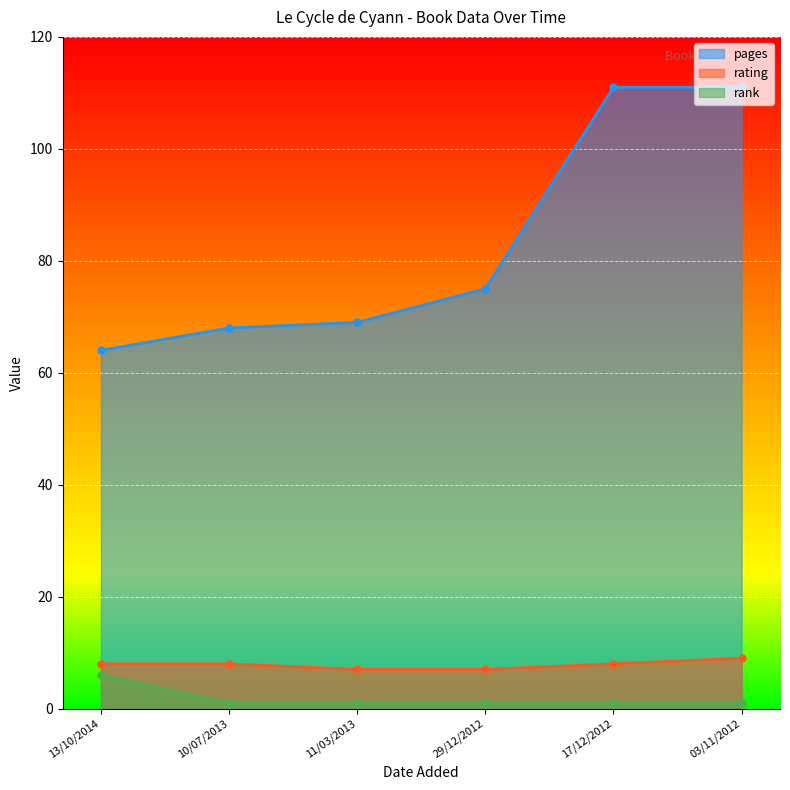

What is the label of the 1st point from the left?

13/10/2014